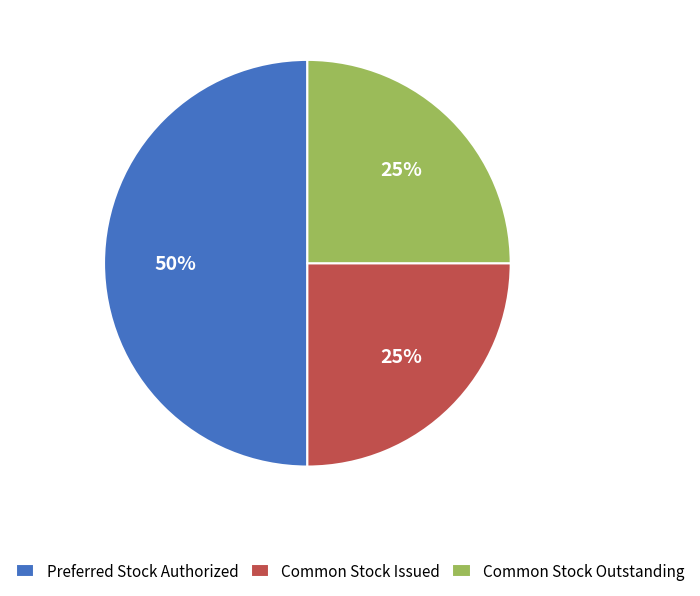

What percentage is the Preferred Stock Authorized slice, to the nearest percent?

50%